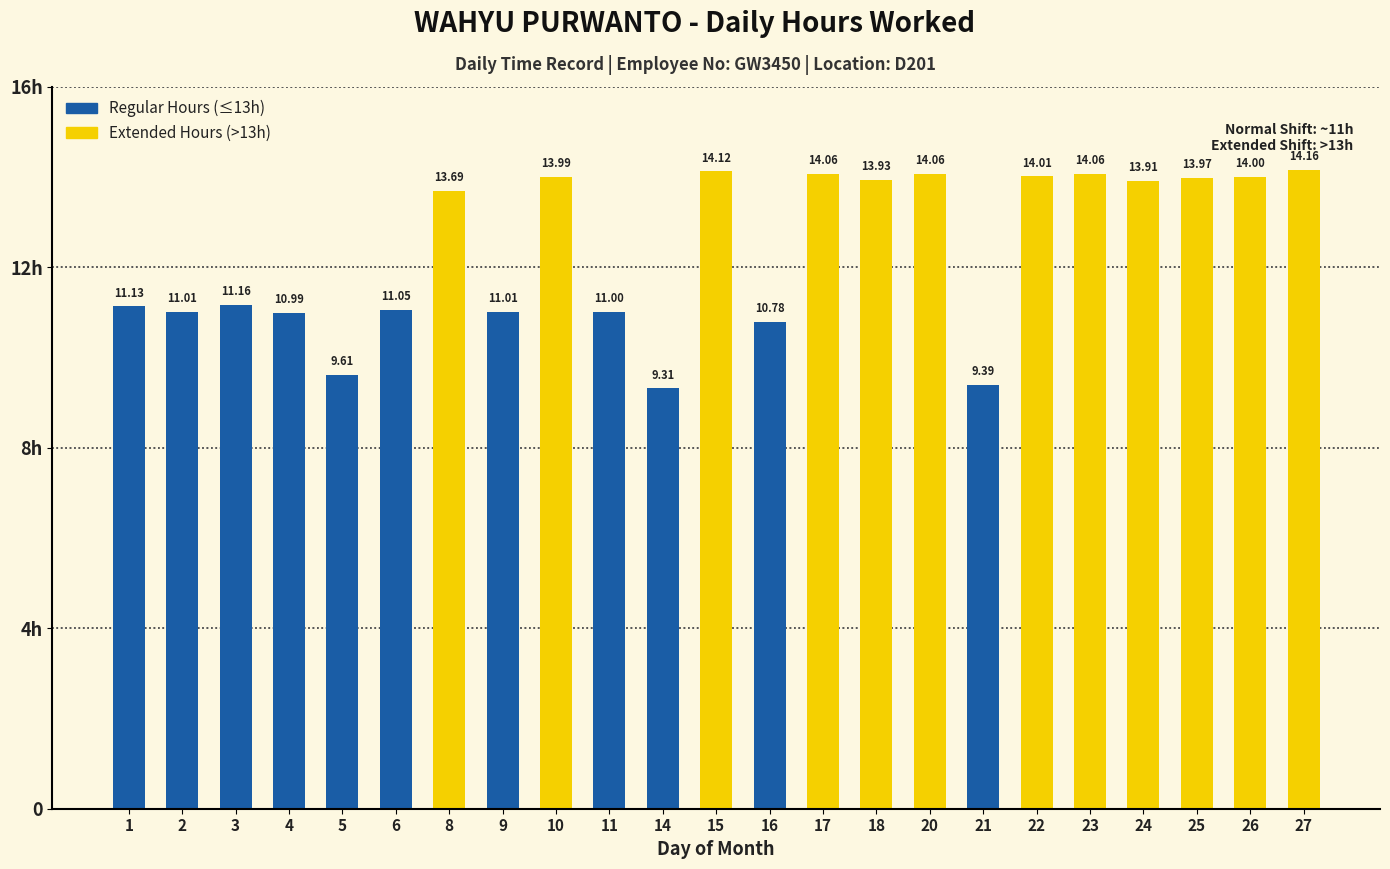

True or false: the data shows 5.5 at 21.

False